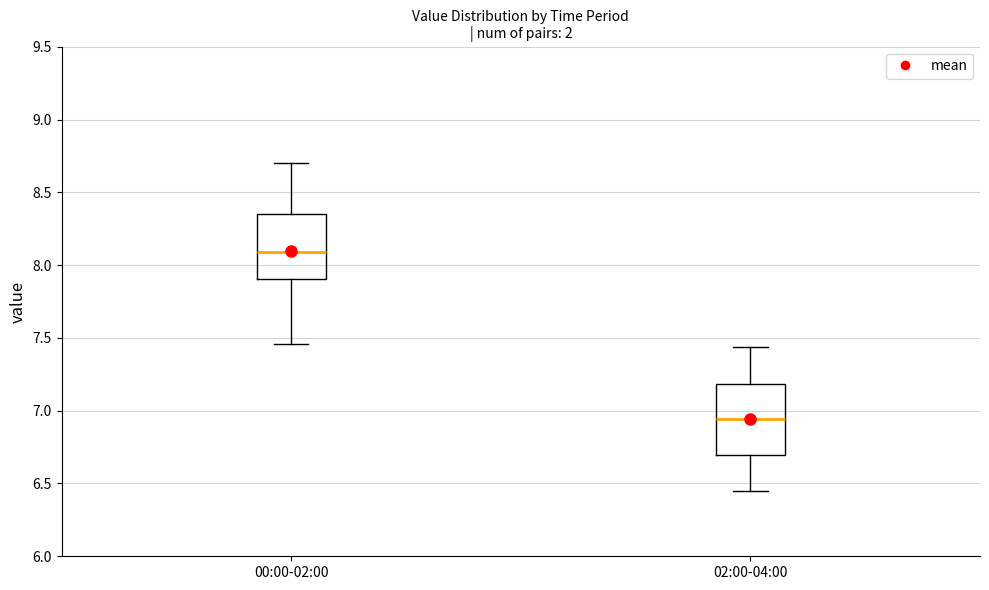

Reading left to right, transcribe this box plot: for each box, give where its median line is, the range the box spans, and where its two whiskers end, as read against the y-axis. The values are not printed on the chart, so give them approximately, as read against the axis.

00:00-02:00: median 8.10, box 7.90 to 8.35, whiskers 7.45 to 8.70
02:00-04:00: median 6.95, box 6.70 to 7.20, whiskers 6.45 to 7.45